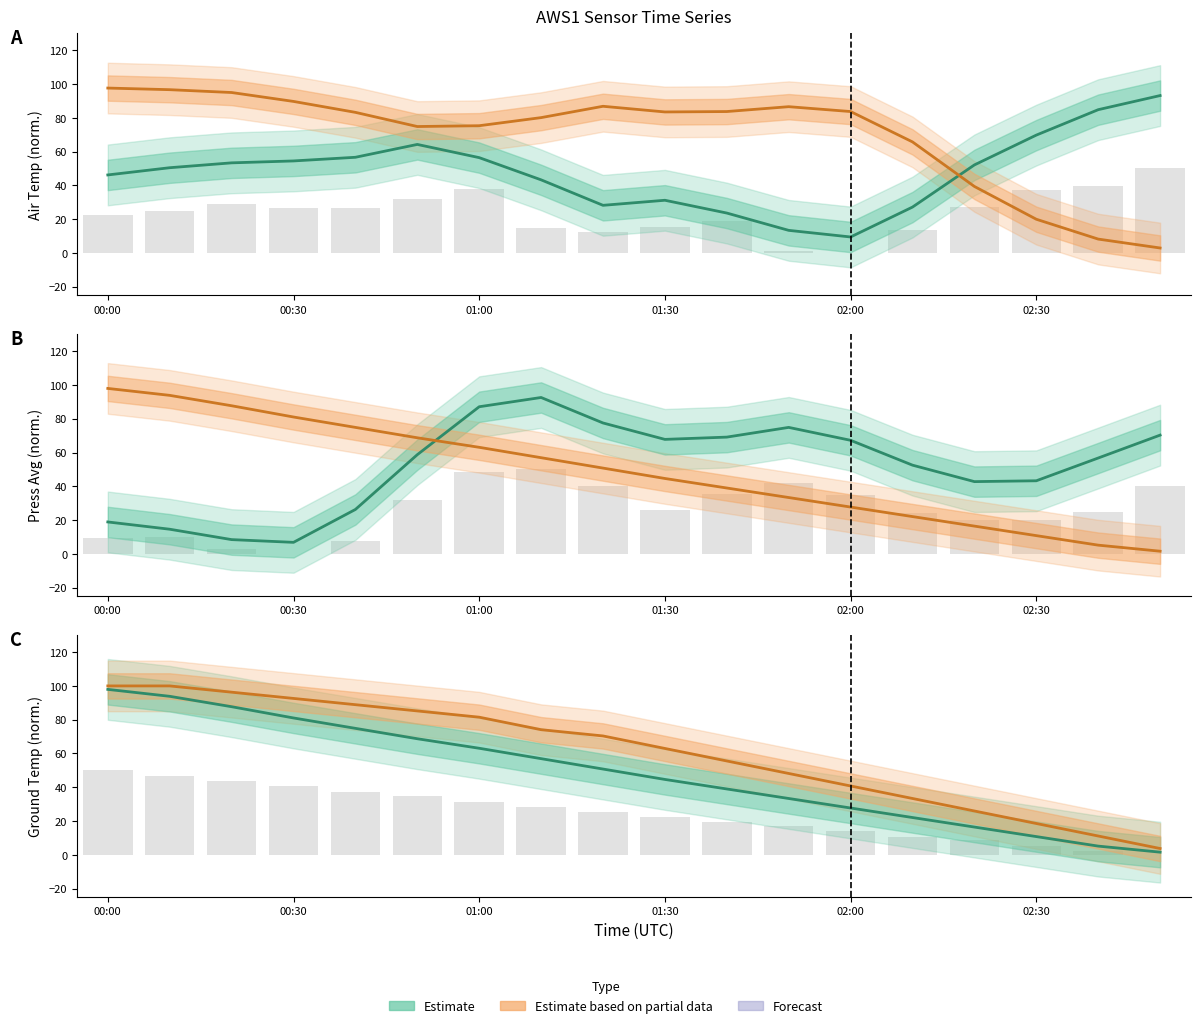

Are the bars horizontal?

No